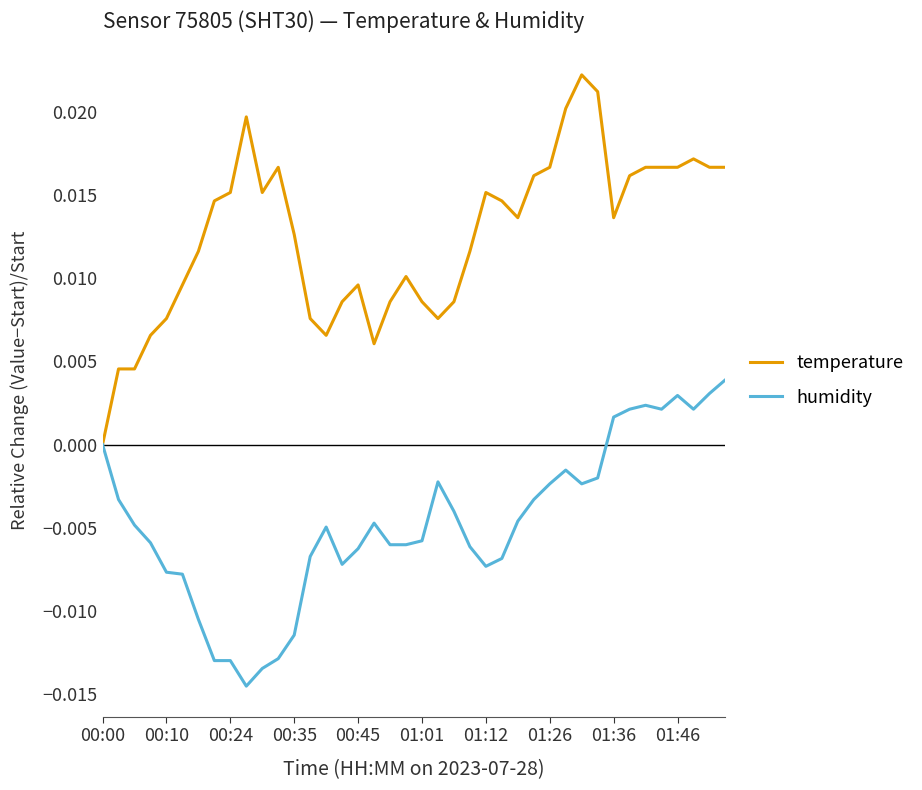

List the series in order of their peak value, lowest first.

humidity, temperature